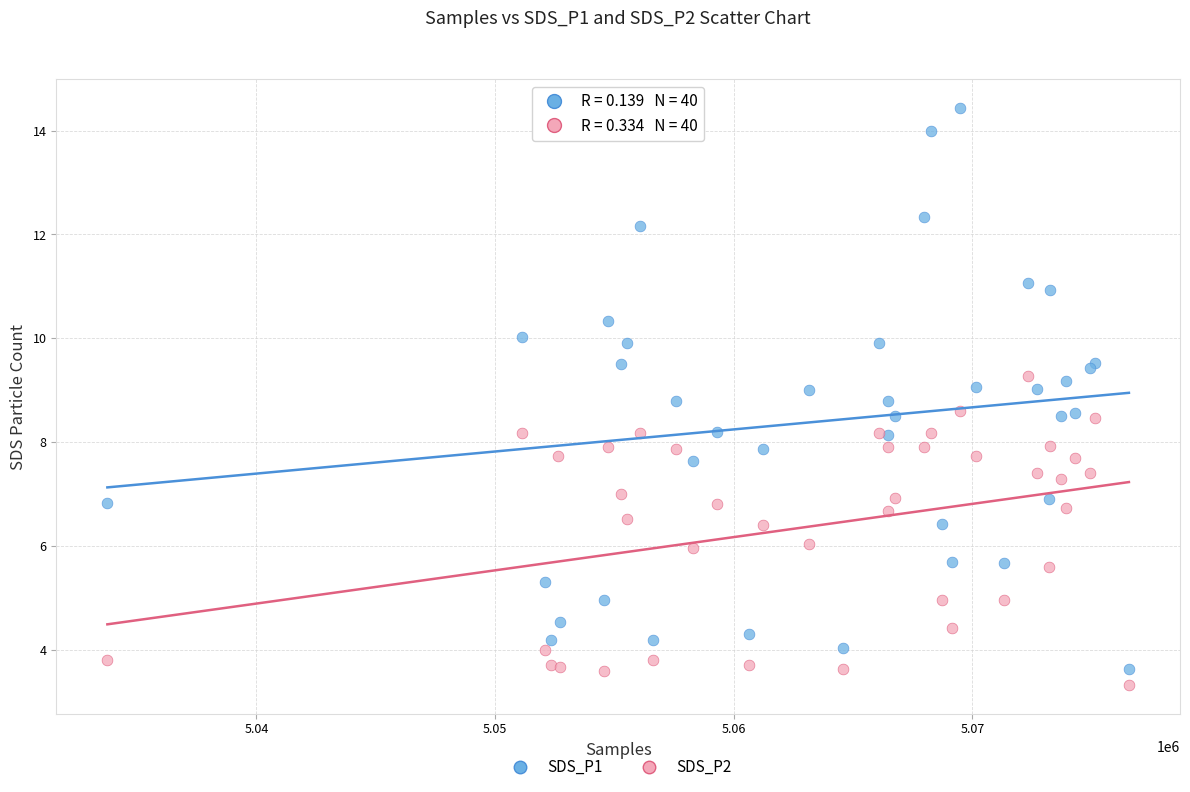

Which series has the largest Y range (max minus min)?

SDS_P1